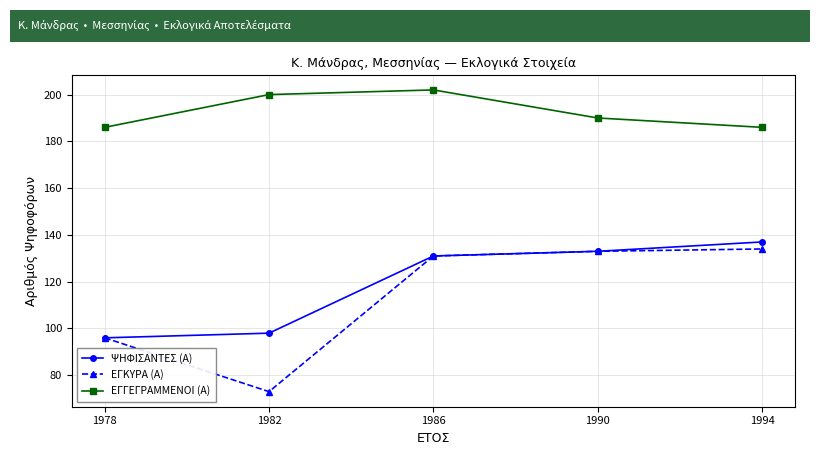

What is the sum of the ΨΗΦΙΣΑΝΤΕΣ (Α) values at 1994 and 1986?

268